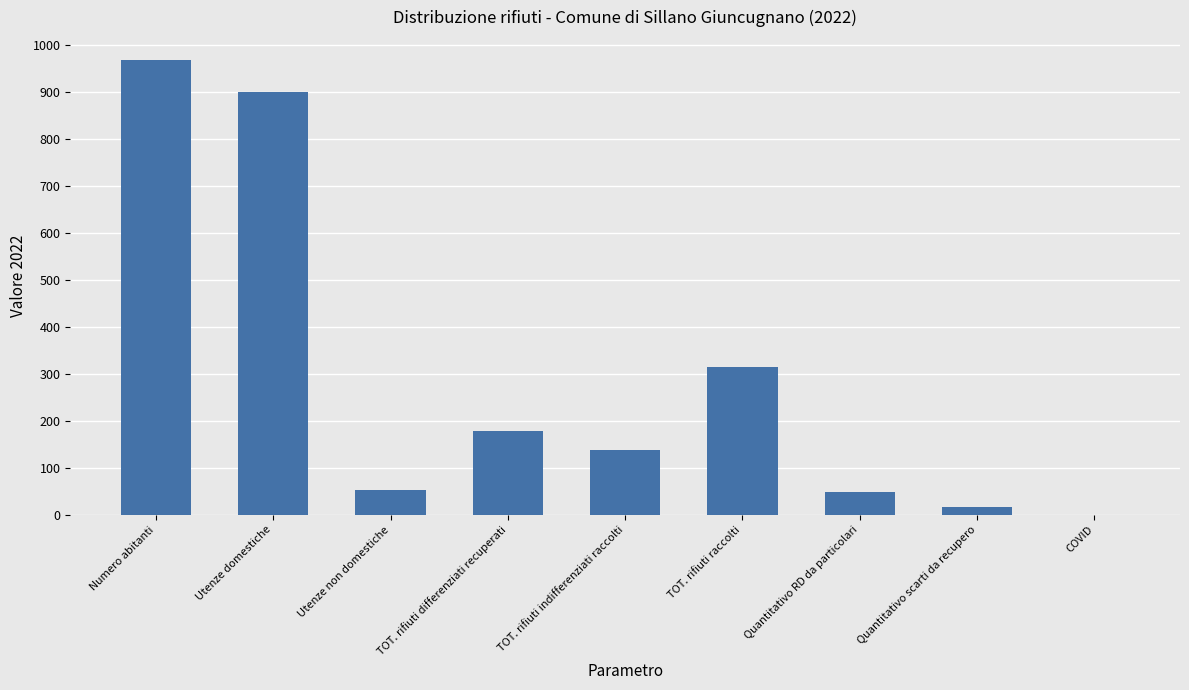

Is it true that the value at Numero abitanti is 969.0?

True